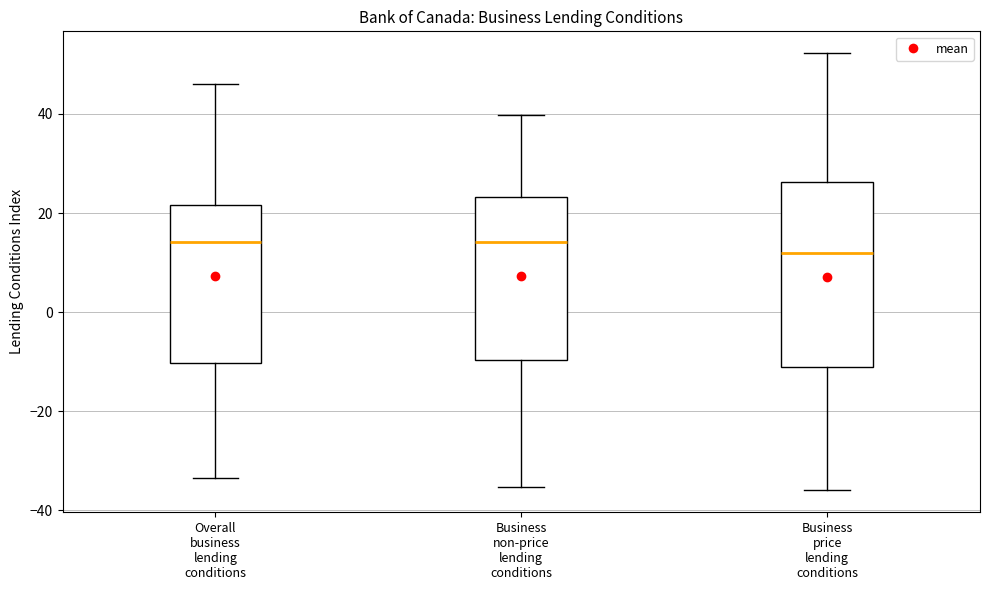

Reading left to right, transcribe this box plot: for each box, give where its median line is, the range the box spans, and where its two whiskers end, as read against the y-axis. The values are not printed on the chart, so give them approximately, as read against the axis.

Overall business lending conditions: median 14, box -10 to 22, whiskers -34 to 46
Business non-price lending conditions: median 14, box -10 to 24, whiskers -36 to 40
Business price lending conditions: median 12, box -12 to 26, whiskers -36 to 52